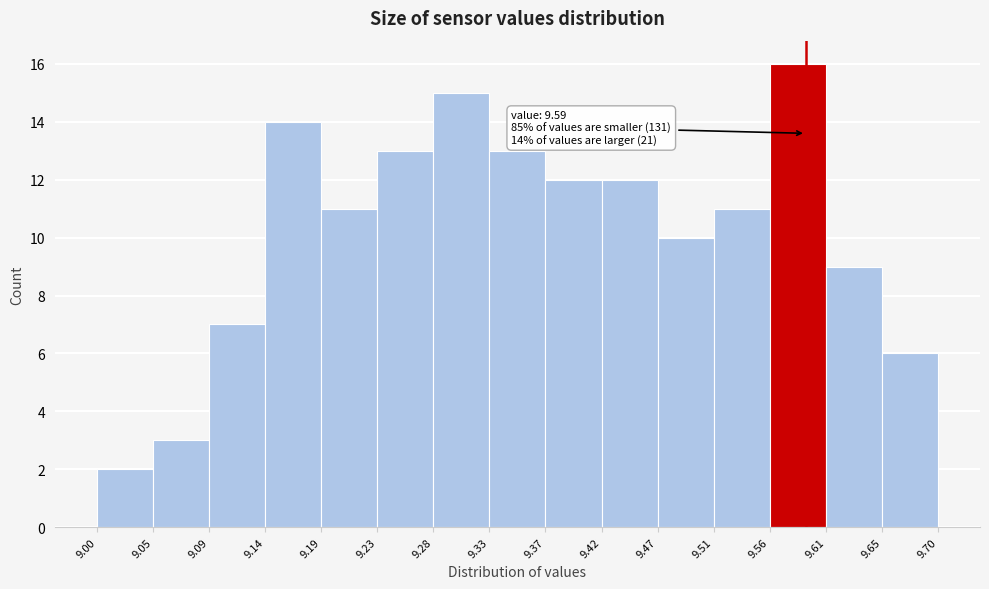

Which range on the x-axis has the tallest bar?

9.56 to 9.61